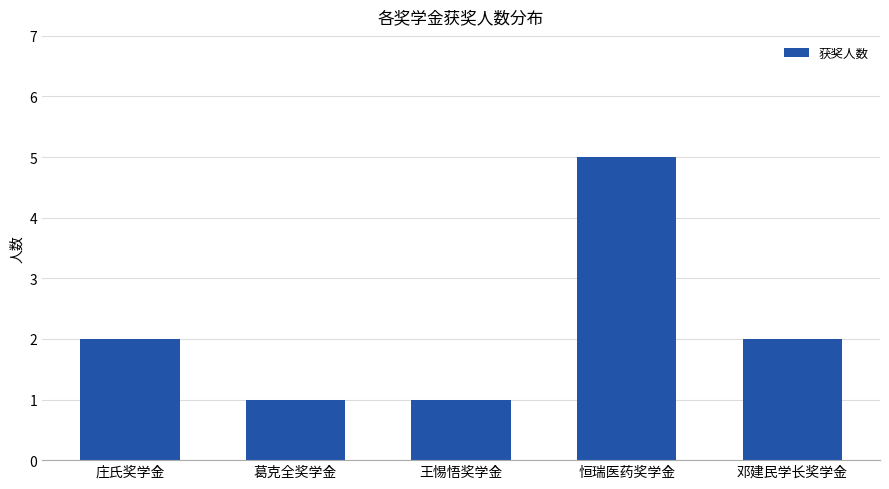

Between 王惕悟奖学金 and 庄氏奖学金, which is larger?

庄氏奖学金